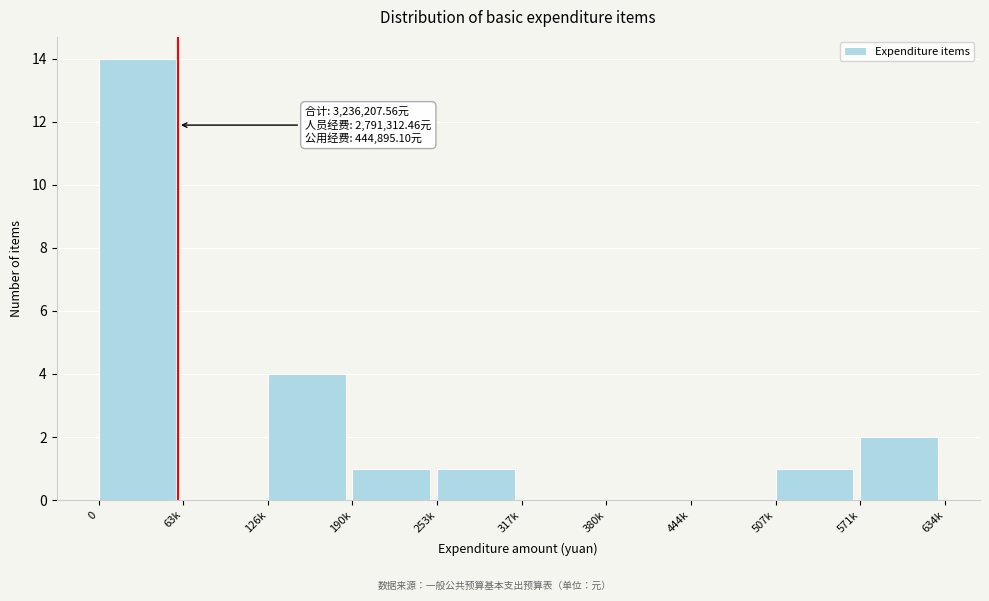

Reading right to left, list all the values displayed in this chart.

571k=2	507k=1	444k=0	380k=0	317k=0	253k=1	190k=1	126k=4	63k=0	0=14